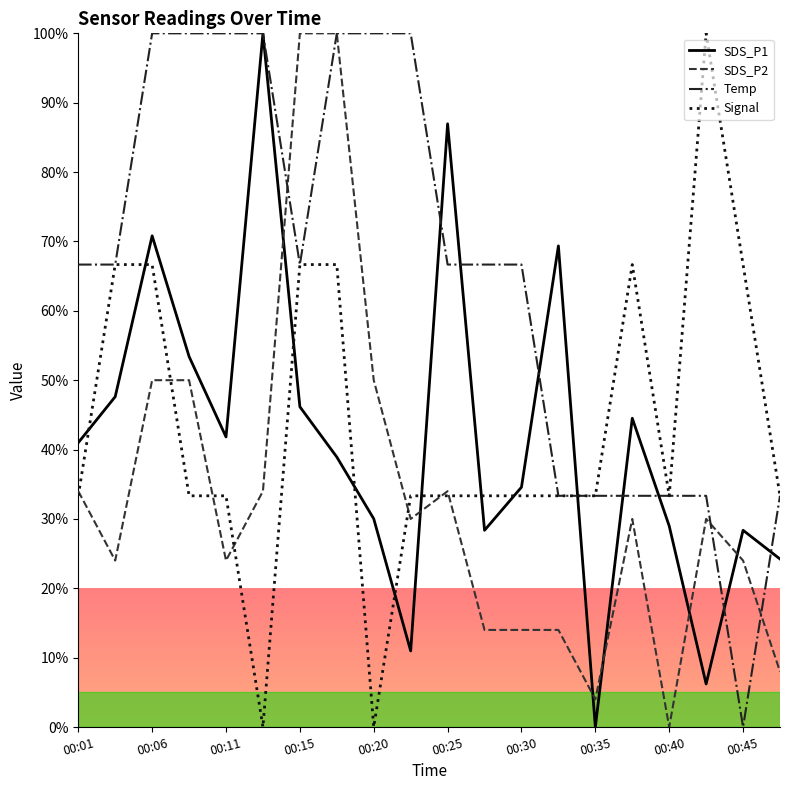

Reading left to right, list all the values displayed in this chart.

SDS_P1: 41.0	47.6	70.8	53.4	41.8	100.0	46.2	38.9	30.0	11.0	87.0	28.4	34.6	69.4	0.0	44.5	29.0	6.2	28.4	24.2
SDS_P2: 34.0	24.0	50.0	50.0	24.0	34.0	100.0	100.0	50.0	30.0	34.0	14.0	14.0	14.0	4.0	30.0	0.0	30.0	24.0	8.0
Temp: 66.7	66.7	100.0	100.0	100.0	100.0	66.7	100.0	100.0	100.0	66.7	66.7	66.7	33.3	33.3	33.3	33.3	33.3	0.0	33.3
Signal: 33.3	66.7	66.7	33.3	33.3	0.0	66.7	66.7	0.0	33.3	33.3	33.3	33.3	33.3	33.3	66.7	33.3	100.0	66.7	33.3